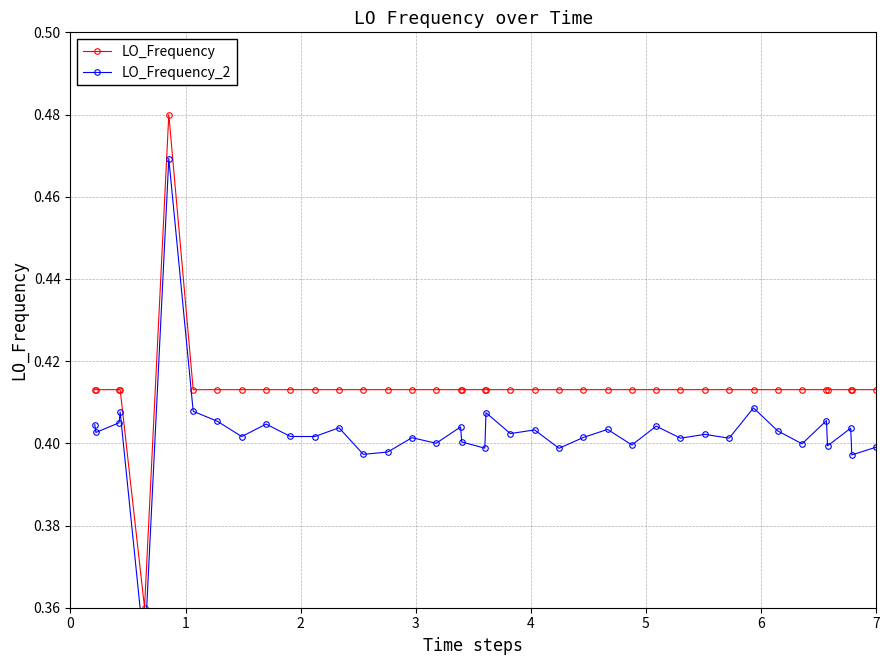

List the series in order of their peak value, highest first.

LO_Frequency, LO_Frequency_2